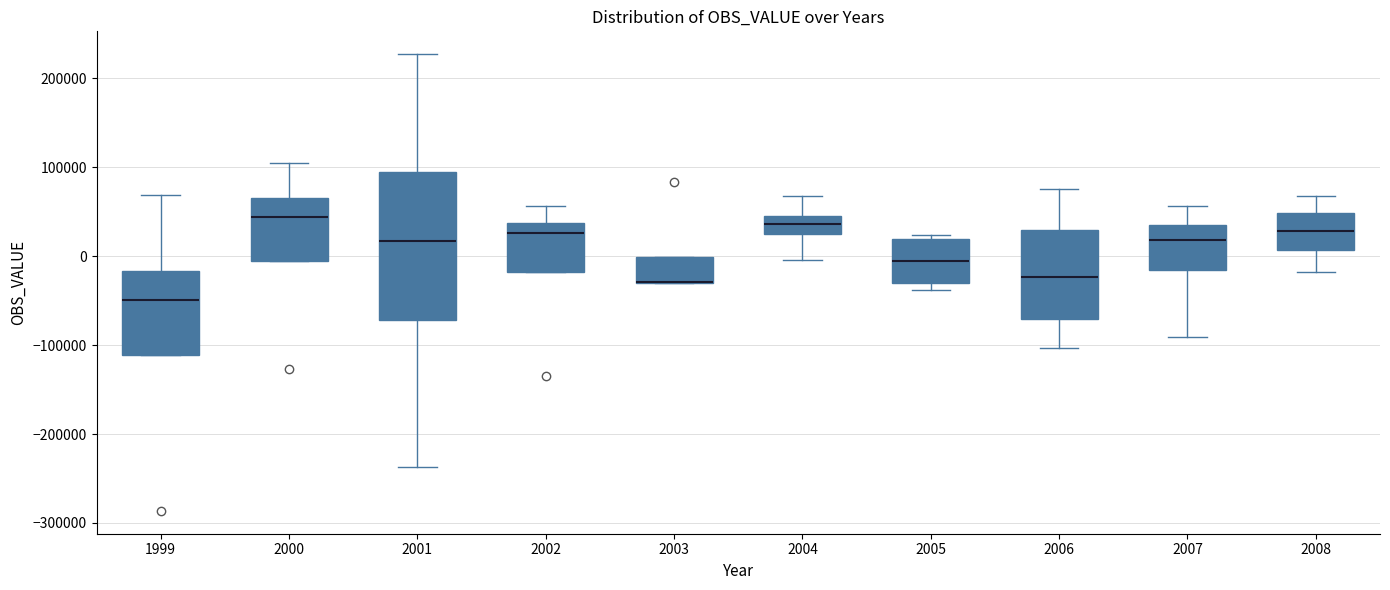

Where does the median line of the box at x = 2008 sit on the y-axis? The values are not printed on the chart, so give them approximately, as read against the axis.

30000